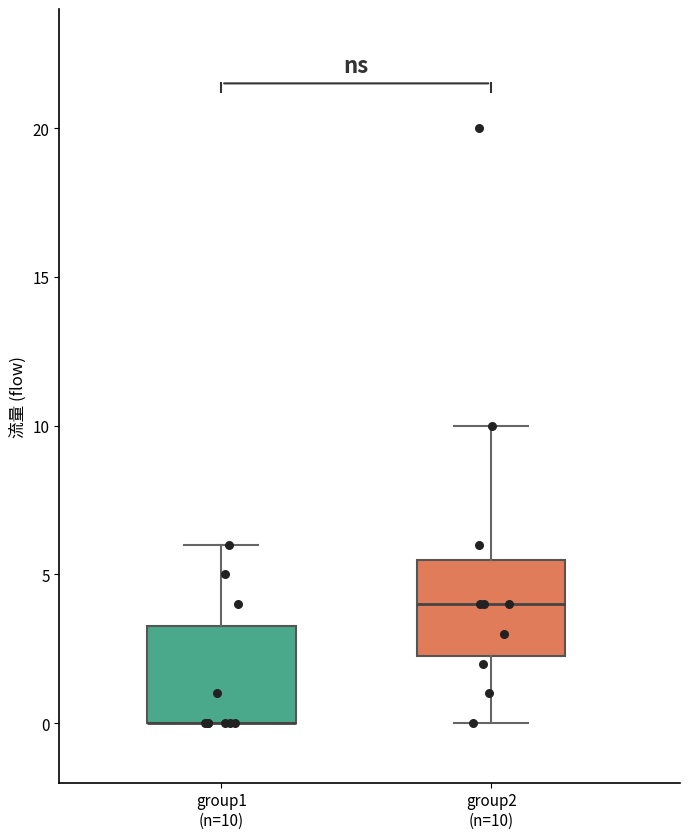

Where is the lower edge of the box for group2 (n=10) on the y-axis? The values are not printed on the chart, so give them approximately, as read against the axis.

2.5